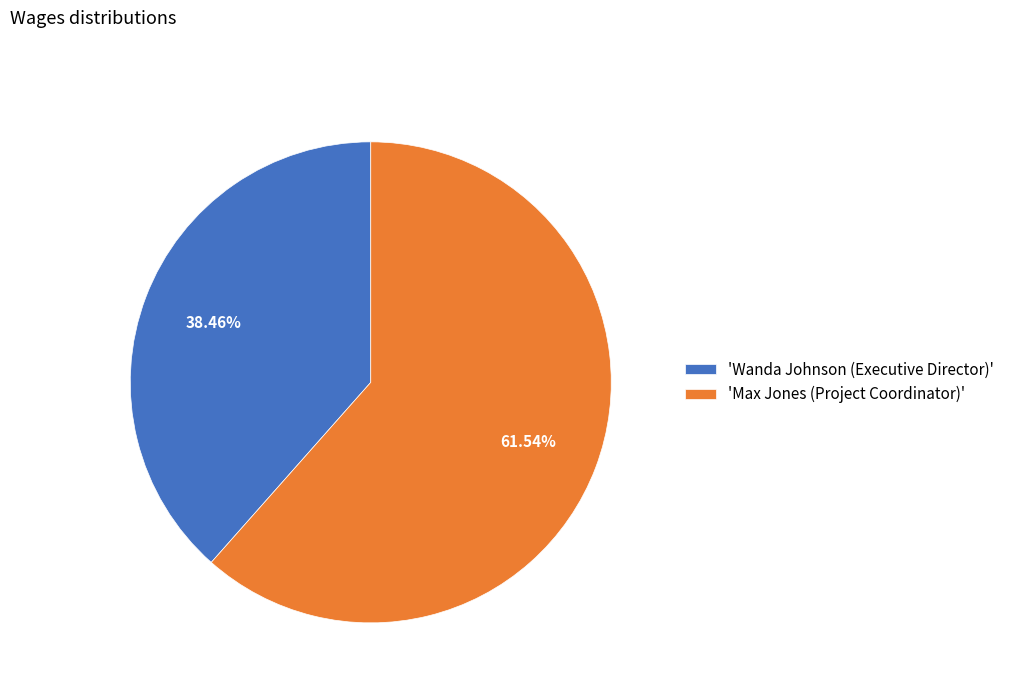

What is the smallest slice in the pie chart?

'Wanda Johnson (Executive Director)'